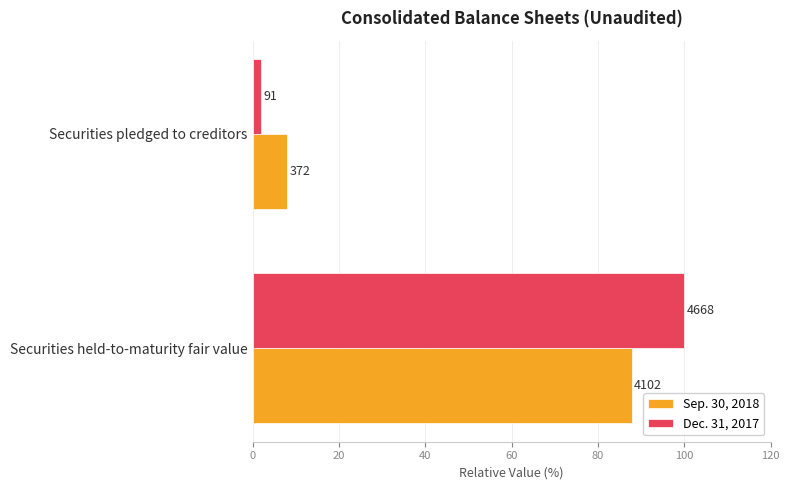

How many data points in Dec. 31, 2017 are less than 100?

1